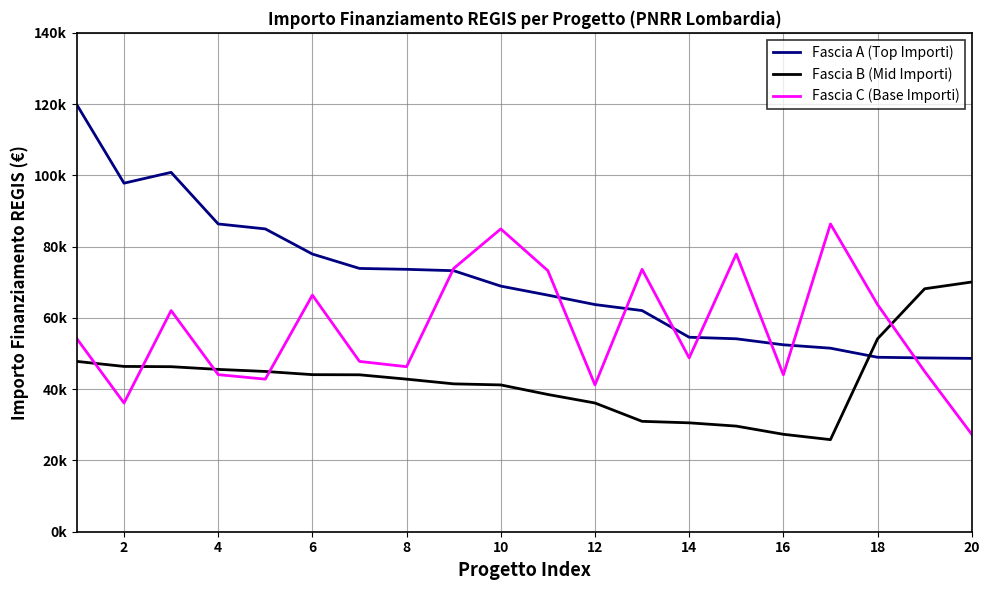

What are all the series names shown in the legend?

Fascia A (Top Importi), Fascia B (Mid Importi), Fascia C (Base Importi)